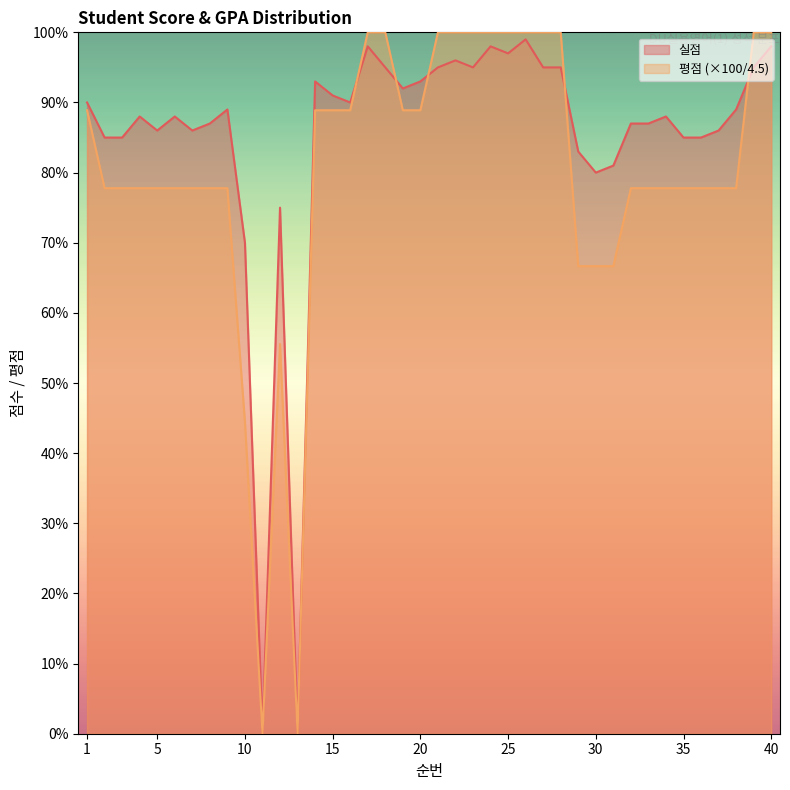

What is the difference between the highest and lowest values at 4?

10.2